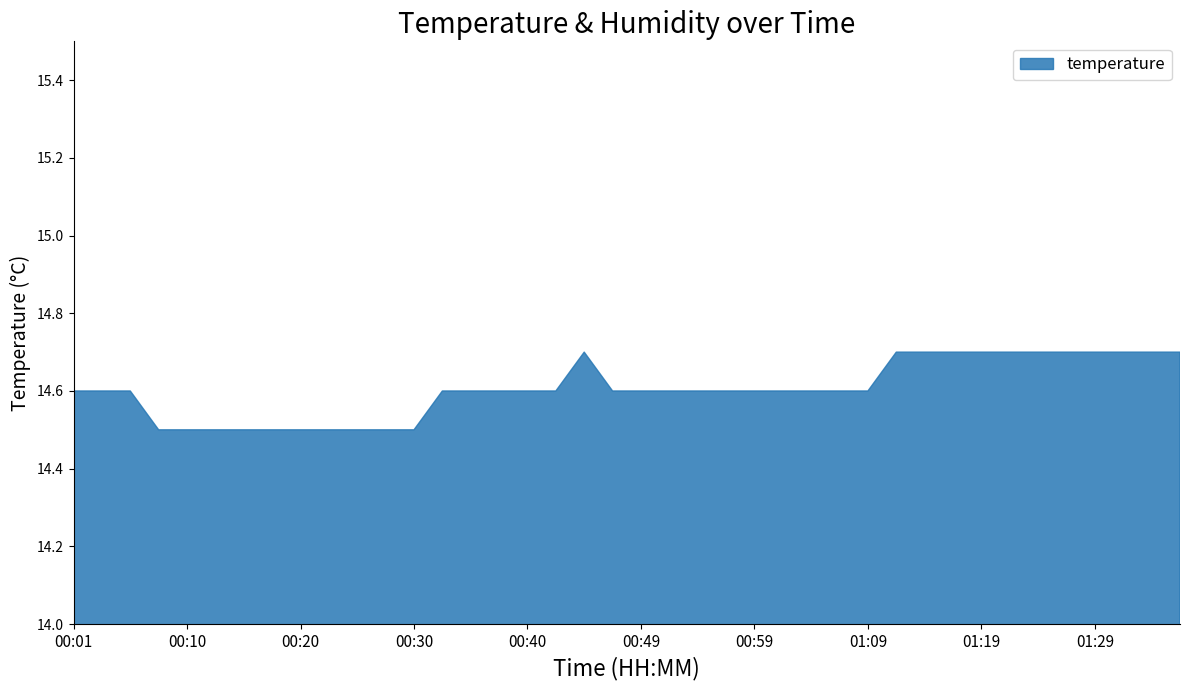

True or false: temperature has more than 0 points higher than both neighbors.

True